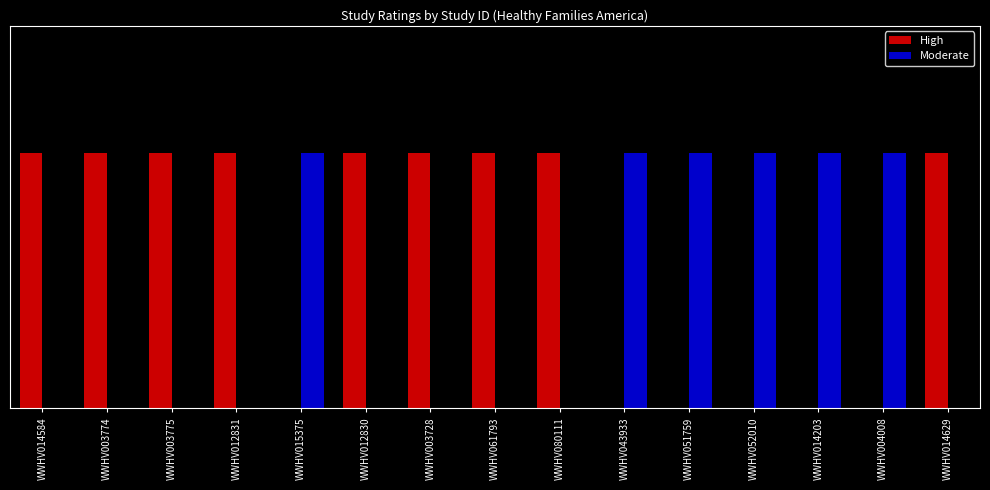

True or false: Moderate has a value of 2 at WWHV051759.

False